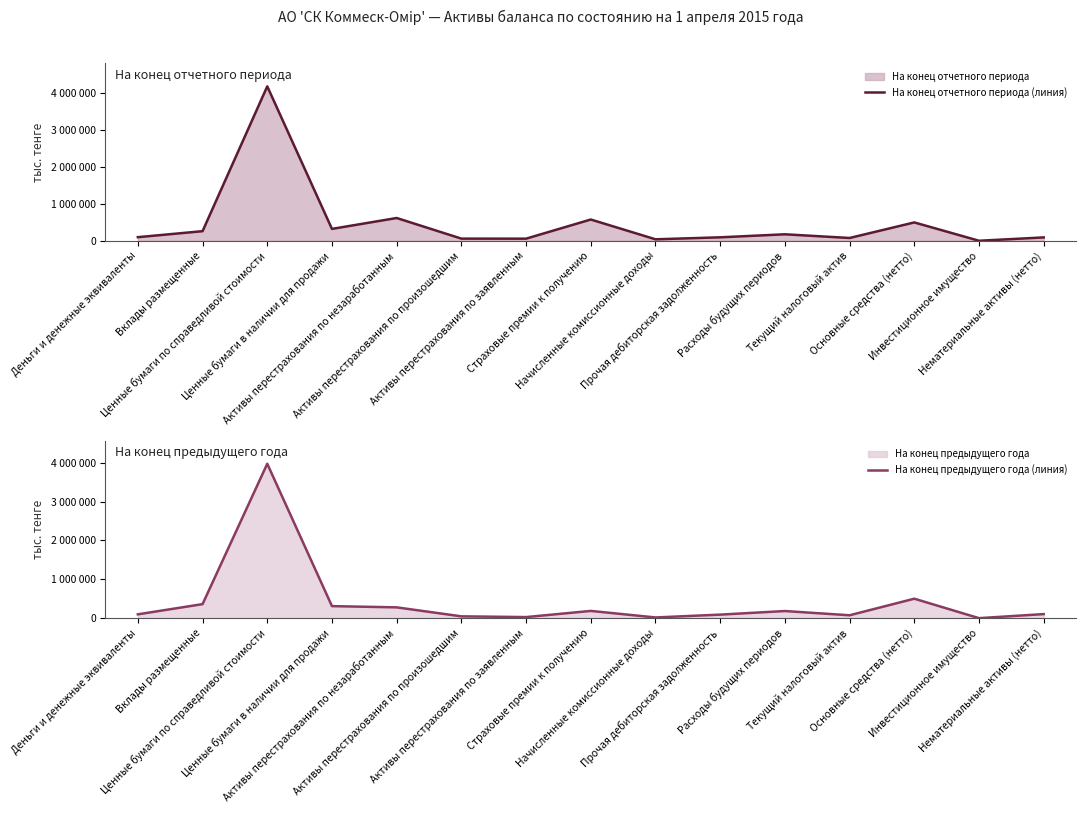

Which series has the largest total across all categories?

На конец отчетного периода (линия)